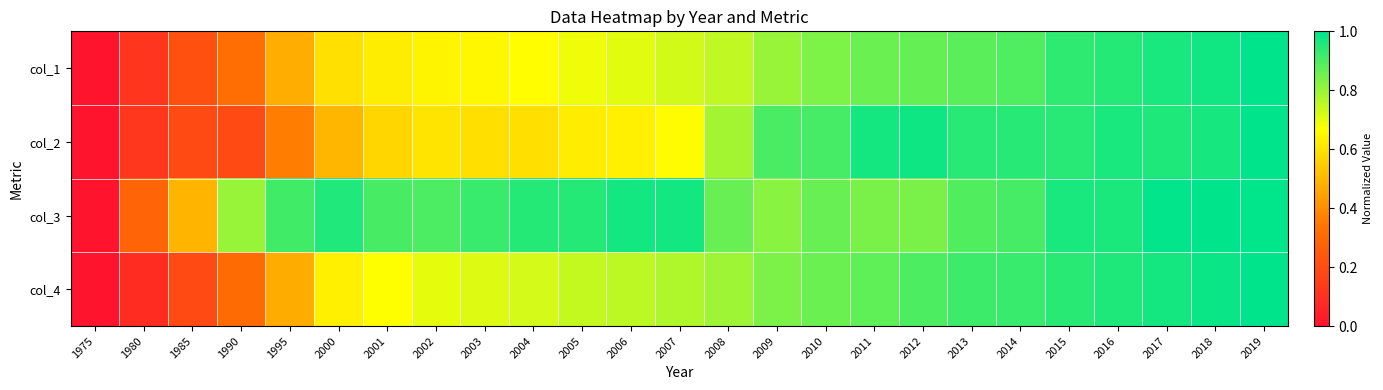

Reading left to right, transcribe all the data shown in this chart.

col_1: 1975=0.0	1980=0.1	1985=0.2	1990=0.3	1995=0.5	2000=0.6	2001=0.6	2002=0.6	2003=0.6	2004=0.7	2005=0.7	2006=0.7	2007=0.7	2008=0.7	2009=0.8	2010=0.8	2011=0.9	2012=0.9	2013=0.9	2014=0.9	2015=0.9	2016=0.9	2017=1.0	2018=1.0	2019=1.0
col_2: 1975=0.0	1980=0.1	1985=0.2	1990=0.2	1995=0.4	2000=0.5	2001=0.6	2002=0.6	2003=0.6	2004=0.6	2005=0.6	2006=0.6	2007=0.7	2008=0.8	2009=0.9	2010=0.9	2011=1.0	2012=1.0	2013=0.9	2014=0.9	2015=0.9	2016=1.0	2017=1.0	2018=1.0	2019=1.0
col_3: 1975=0.0	1980=0.3	1985=0.5	1990=0.8	1995=0.9	2000=1.0	2001=0.9	2002=0.9	2003=0.9	2004=1.0	2005=0.9	2006=1.0	2007=1.0	2008=0.9	2009=0.8	2010=0.9	2011=0.8	2012=0.8	2013=0.9	2014=0.9	2015=1.0	2016=1.0	2017=1.0	2018=1.0	2019=1.0
col_4: 1975=0.0	1980=0.1	1985=0.2	1990=0.3	1995=0.5	2000=0.6	2001=0.7	2002=0.7	2003=0.7	2004=0.7	2005=0.7	2006=0.8	2007=0.8	2008=0.8	2009=0.8	2010=0.9	2011=0.9	2012=0.9	2013=0.9	2014=0.9	2015=0.9	2016=1.0	2017=1.0	2018=1.0	2019=1.0